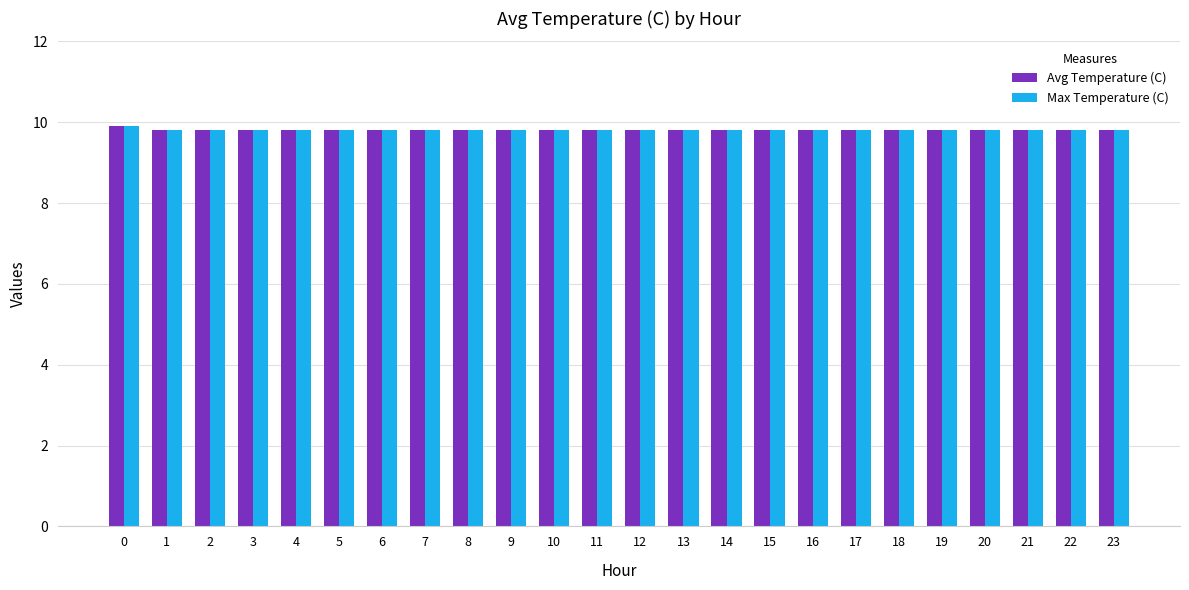

Count the number of data series in this chart.

2